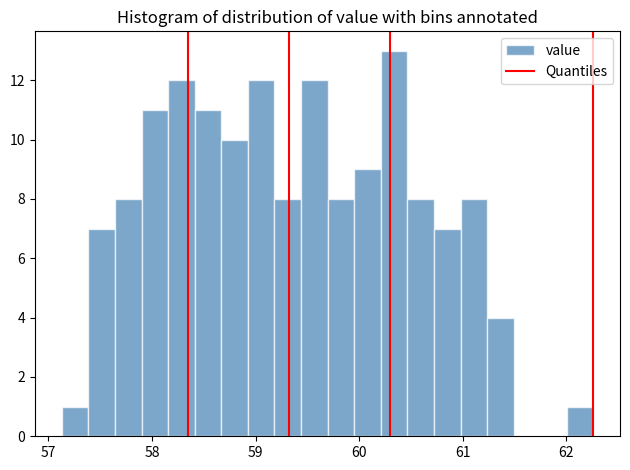

Read against the x-axis, roughly where is the centre of the tallest bar?

60.3